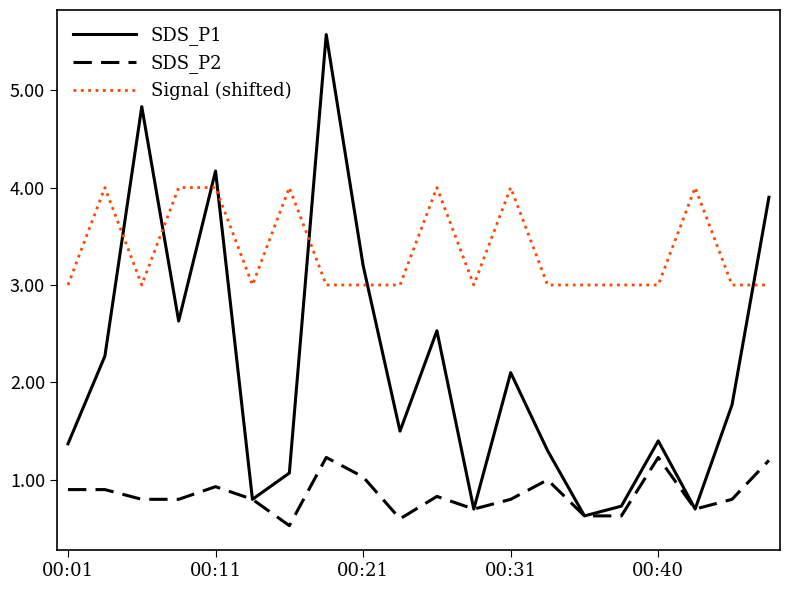

List the series in order of their overall mean, highest first.

Signal (shifted), SDS_P1, SDS_P2